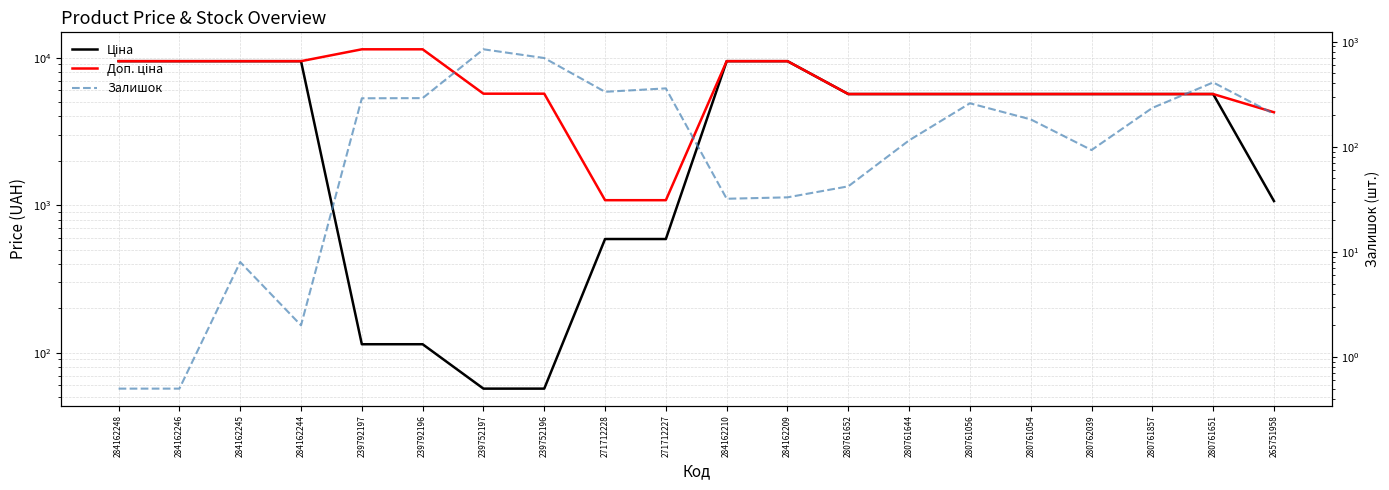

At which category does the chart reach its minimum across all series?

284162248